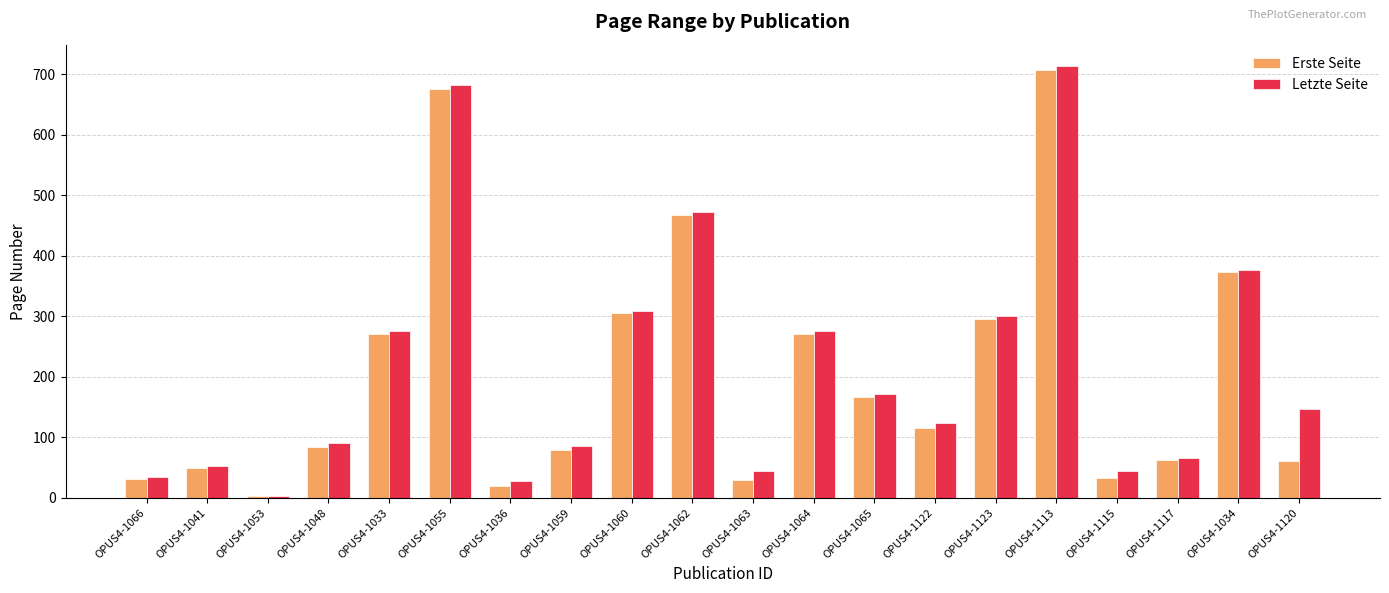

True or false: Letzte Seite has a value of 83 at OPUS4-1041.

False